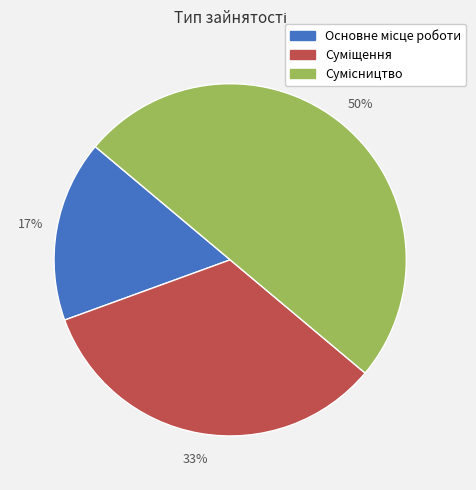

To the nearest percent, what is the average slice percentage?

33%